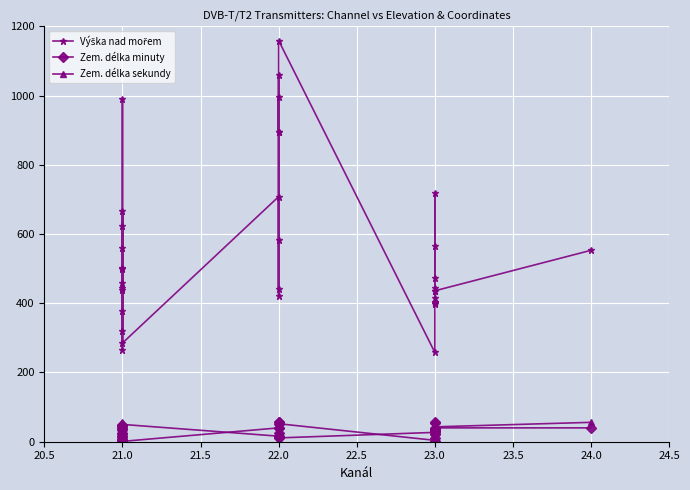

Reading left to right, transcribe all the data shown in this chart.

Výška nad mořem: 320	378	459	445	265	623	560	989	499	439	502	667	285	708	582	420	1060	895	440	997	895	1159	258	399	402	435	718	415	445	404	565	472	436	553
Zem. délka minuty: 5	49	24	41	48	34	22	41	16	13	46	7	1	40	58	39	16	14	24	56	50	11	27	21	3	53	35	31	22	38	58	11	40	40
Zem. délka sekundy: 38	16	23	25	41	56	26	35	16	45	6	32	50	16	36	26	53	18	38	6	49	52	4	21	23	30	37	32	40	41	28	43	43	56